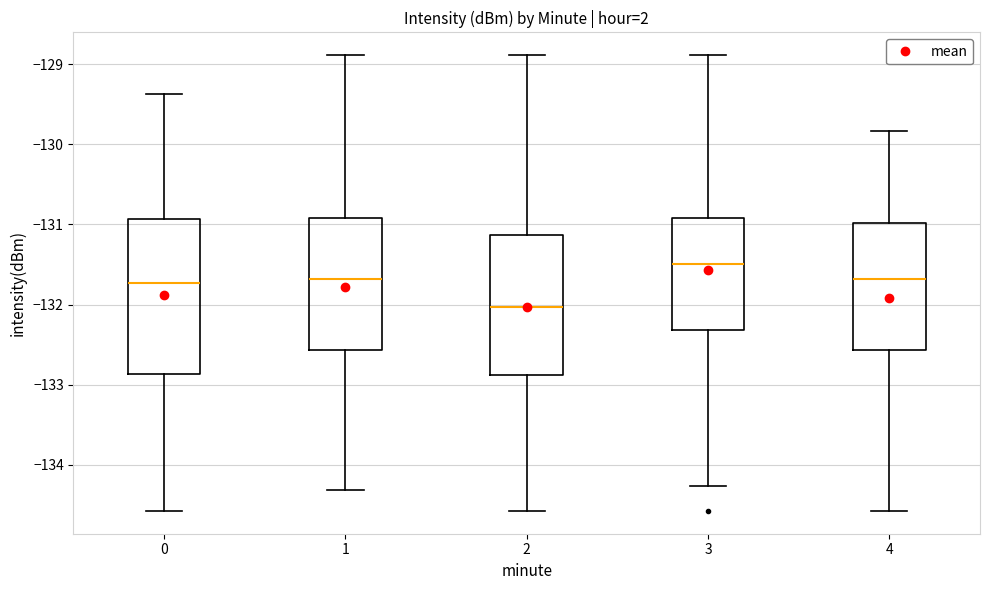

Reading left to right, transcribe this box plot: for each box, give where its median line is, the range the box spans, and where its two whiskers end, as read against the y-axis. The values are not printed on the chart, so give them approximately, as read against the axis.

0: median -131.7, box -132.9 to -130.9, whiskers -134.6 to -129.4
1: median -131.7, box -132.6 to -130.9, whiskers -134.3 to -128.9
2: median -132.0, box -132.9 to -131.1, whiskers -134.6 to -128.9
3: median -131.5, box -132.3 to -130.9, whiskers -134.3 to -128.9
4: median -131.7, box -132.6 to -131.0, whiskers -134.6 to -129.8